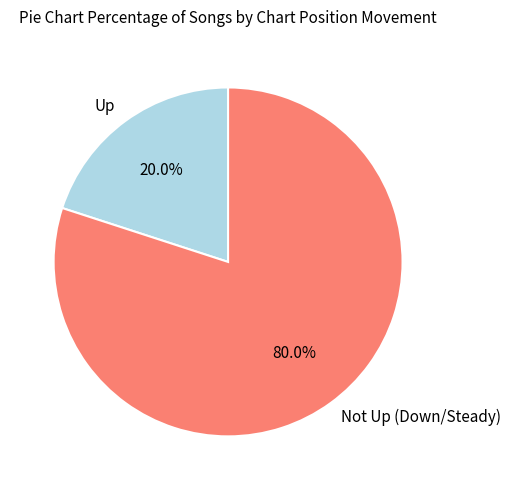

Approximately how many times larger is the value at Not Up (Down/Steady) compared to Up?

4.0